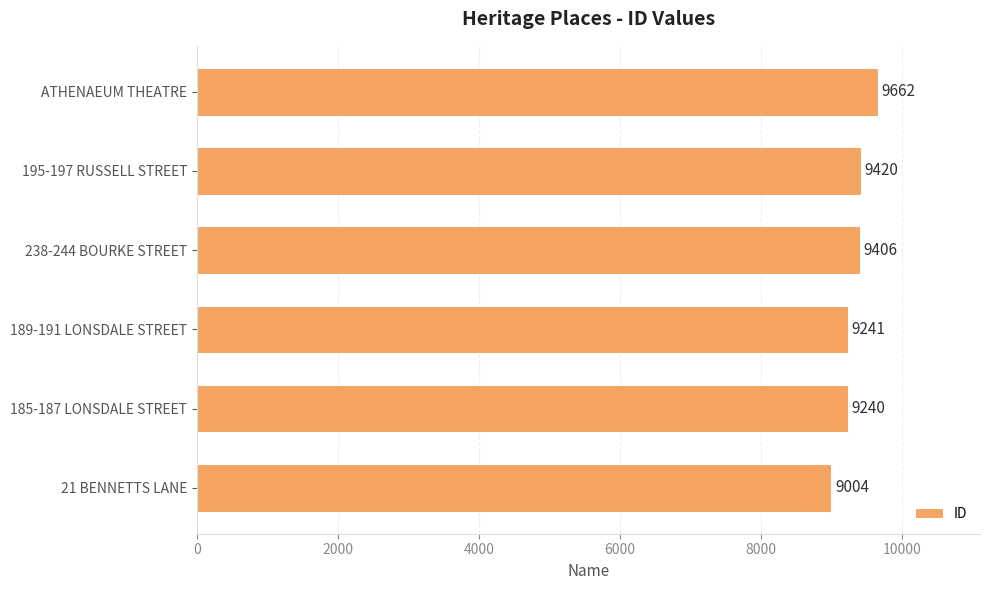

What is the greatest value displayed?

9662